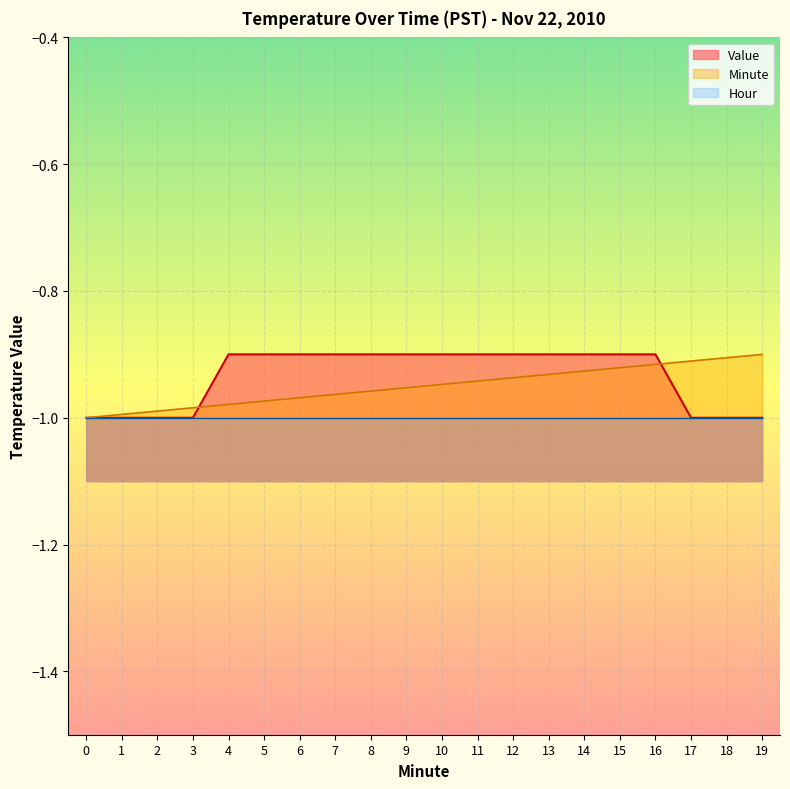

Which has a higher value, 2 or 7?

7